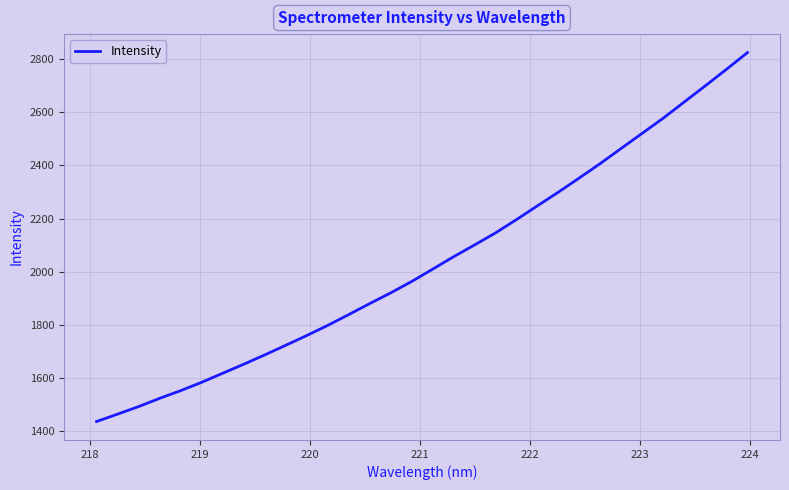

What is the minimum value shown in the chart?

1436.8